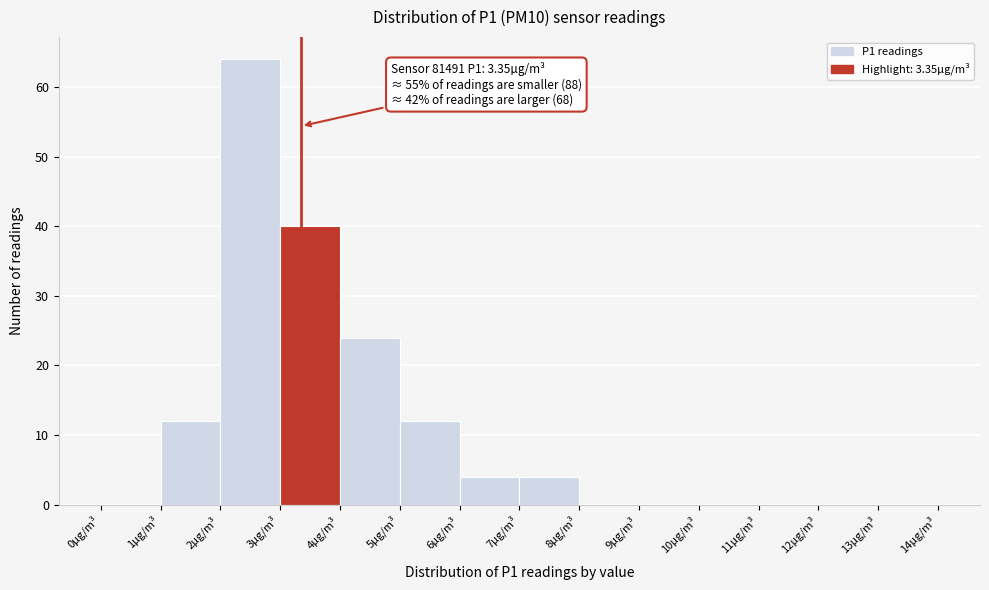

Which range on the x-axis has the tallest bar?

2 to 3